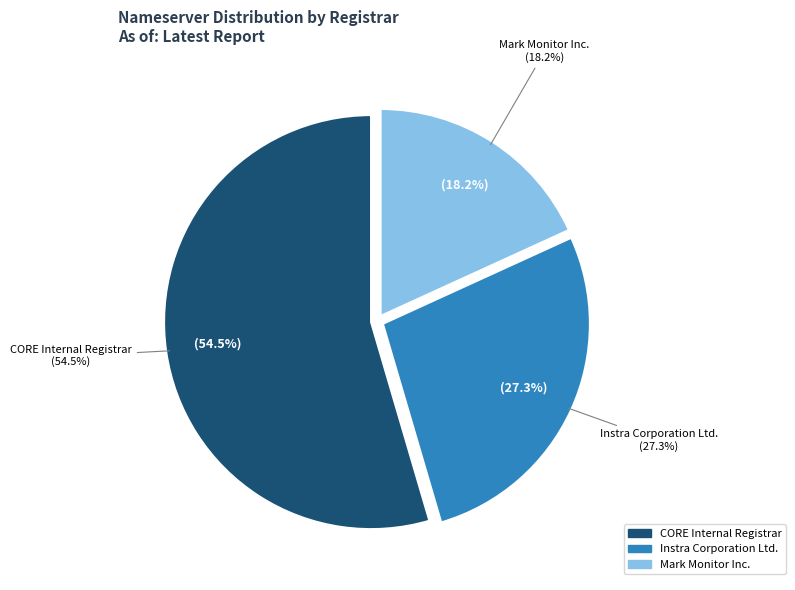

How many segments does this pie chart have?

3